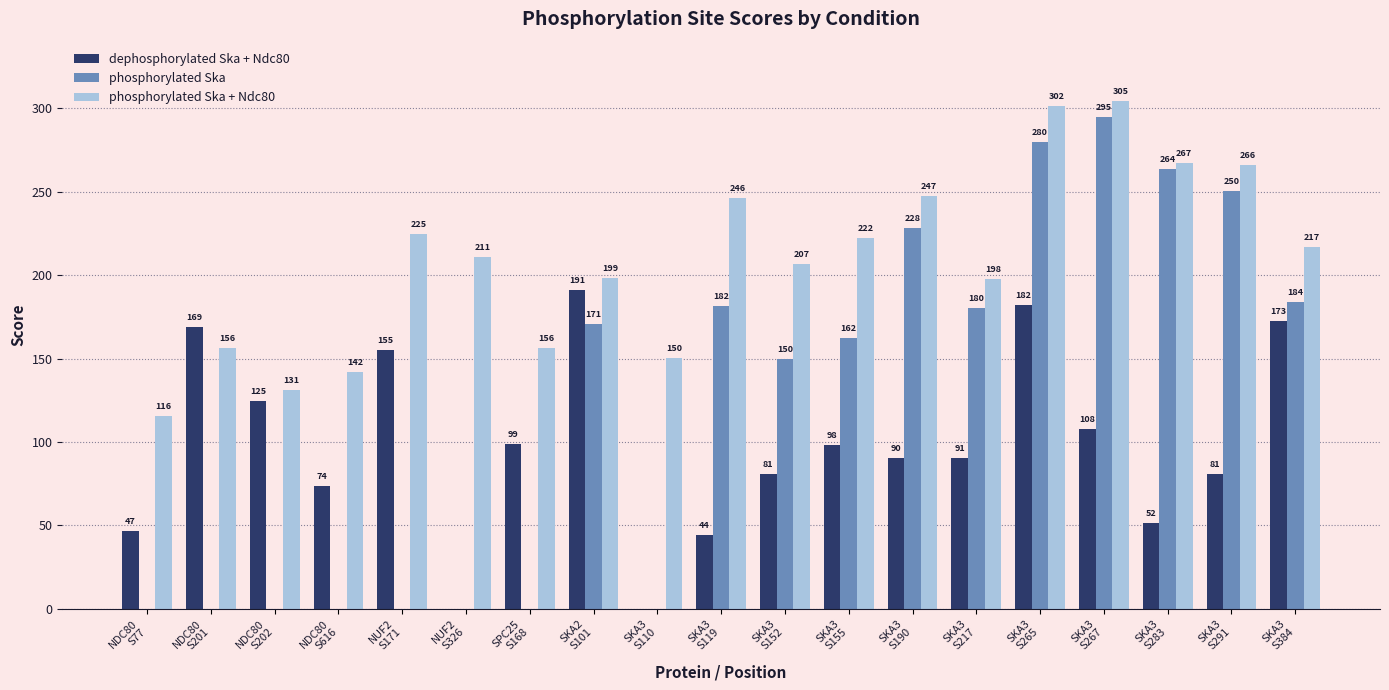

What is the highest value of the phosphorylated Ska + Ndc80 series?

304.7